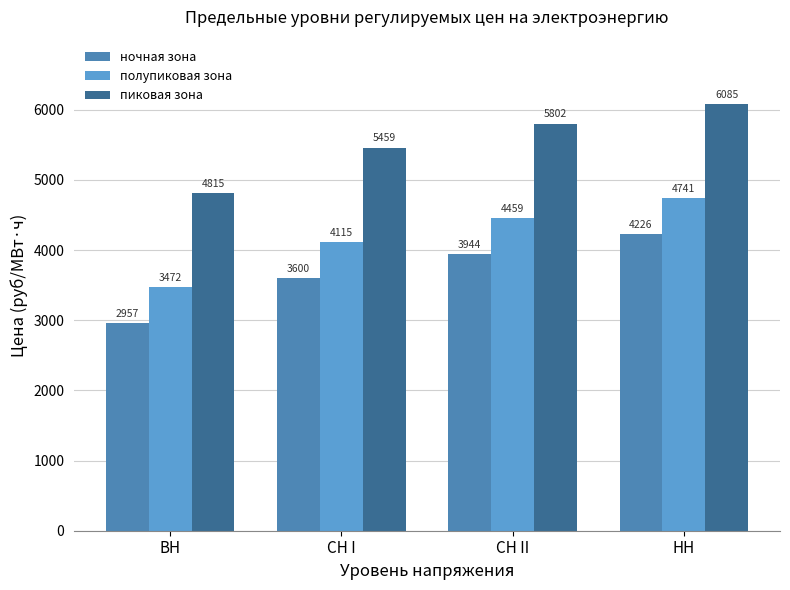

How many values in the пиковая зона series are below 5802?

2